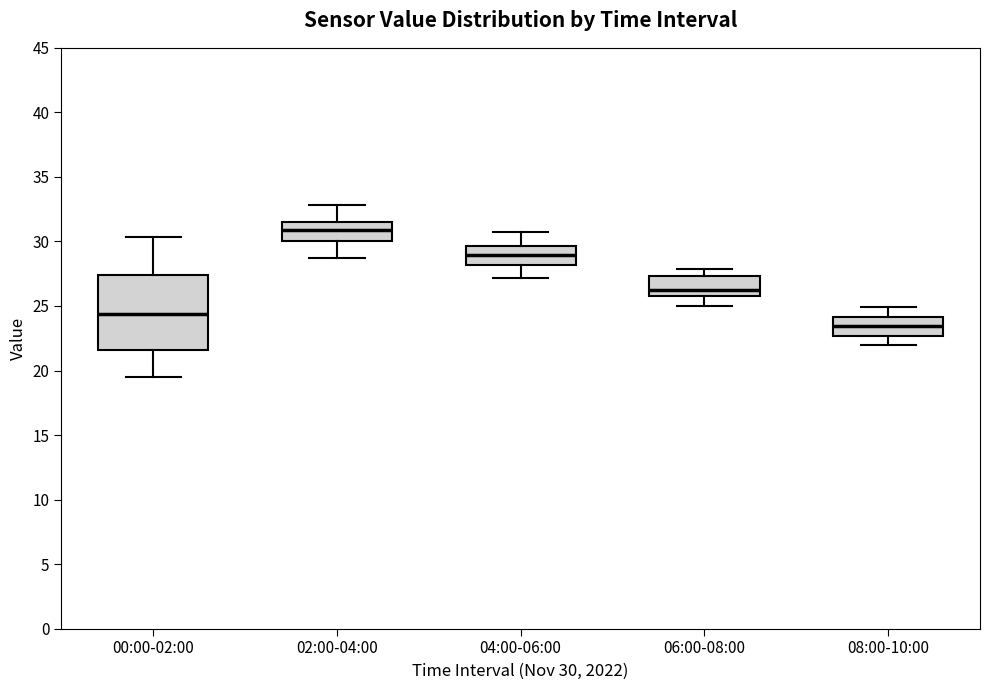

Which box has the lowest median line?

08:00-10:00